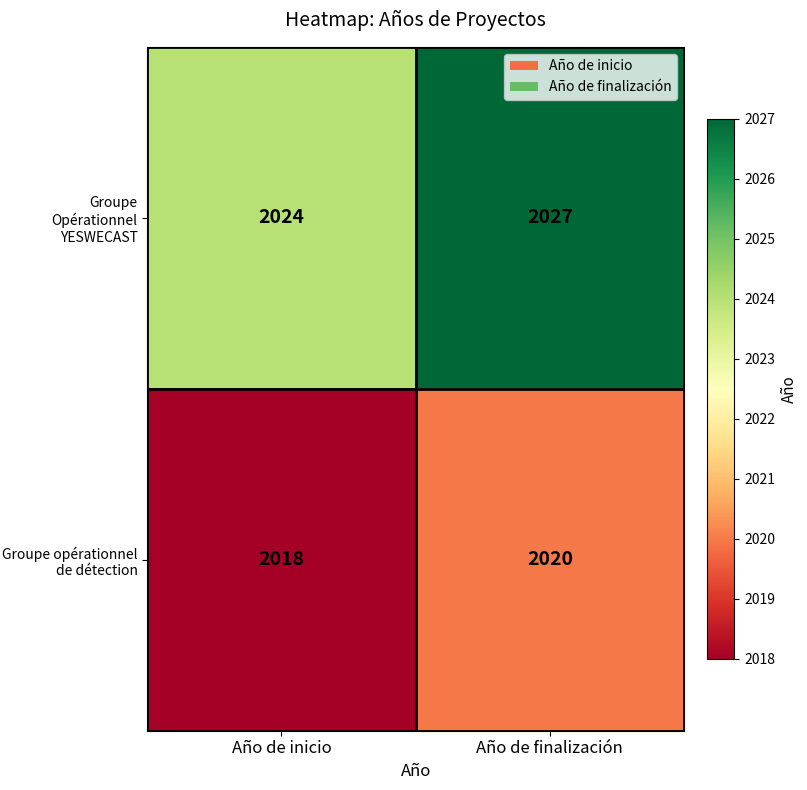

Which category has the highest value across all series?

Año de finalización